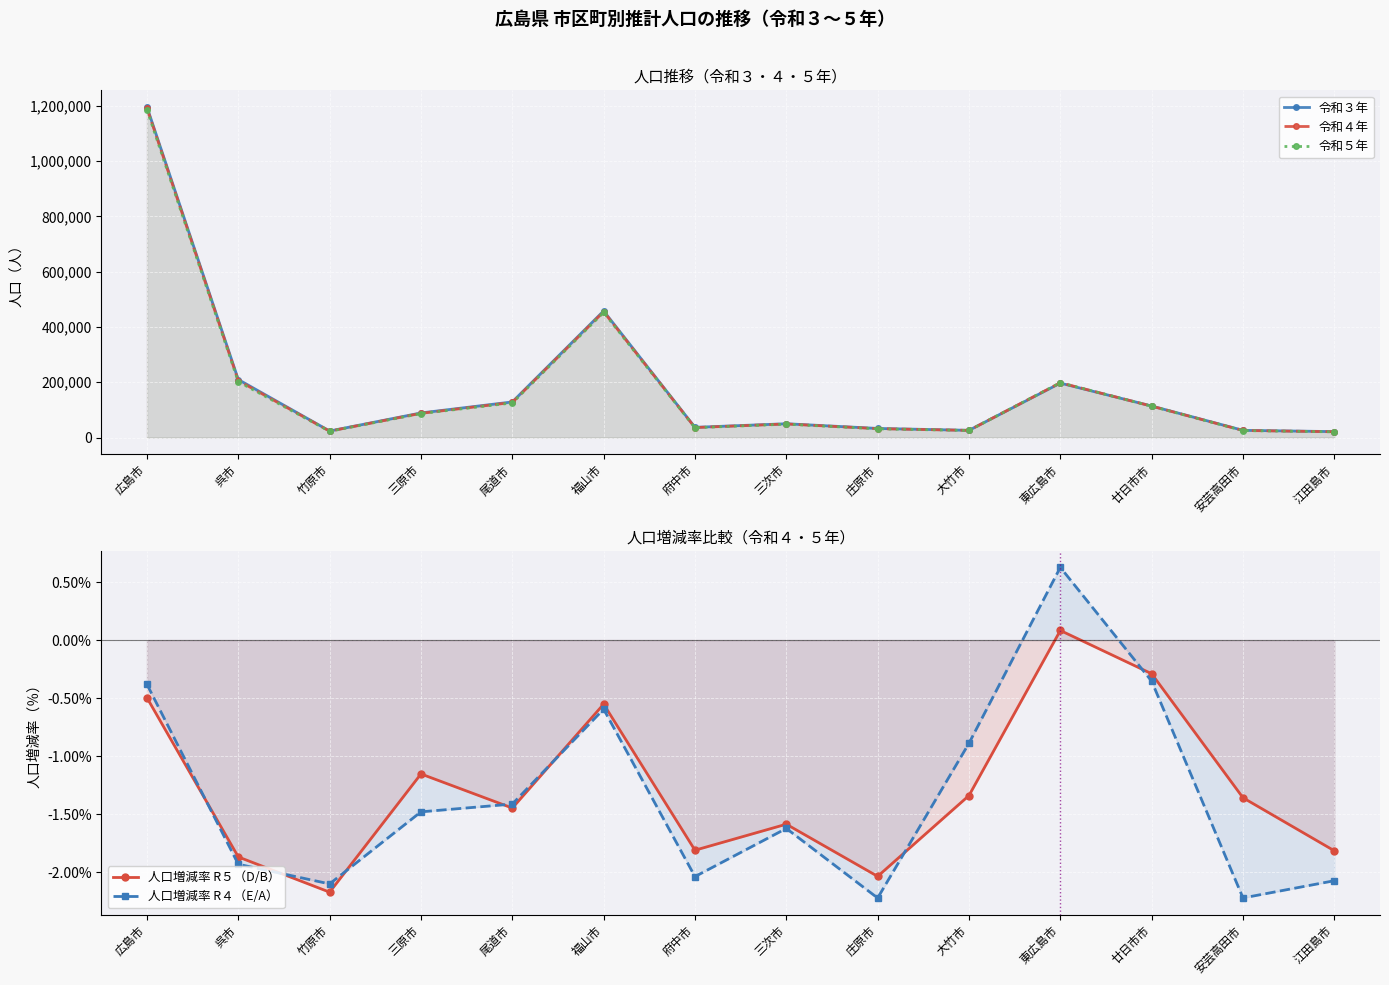

What is the total value across all series at 三次市?

147045.8